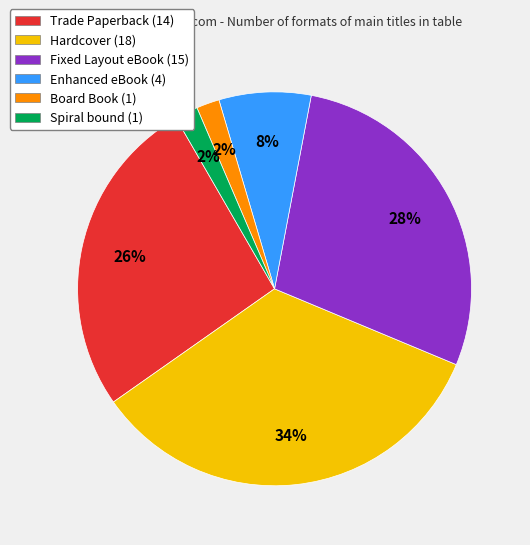

To the nearest percent, what is the difference between the largest and smallest slice percentages?

32%